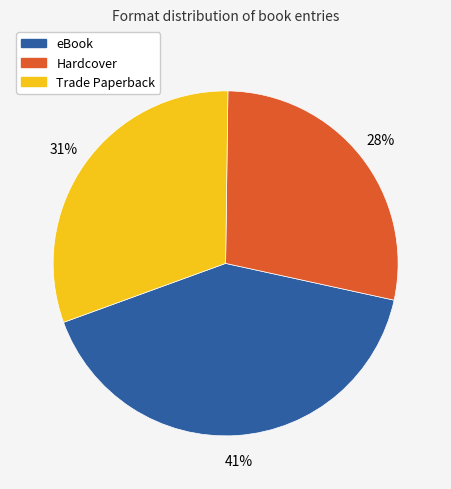

Does Trade Paperback account for over 50% of the chart?

No